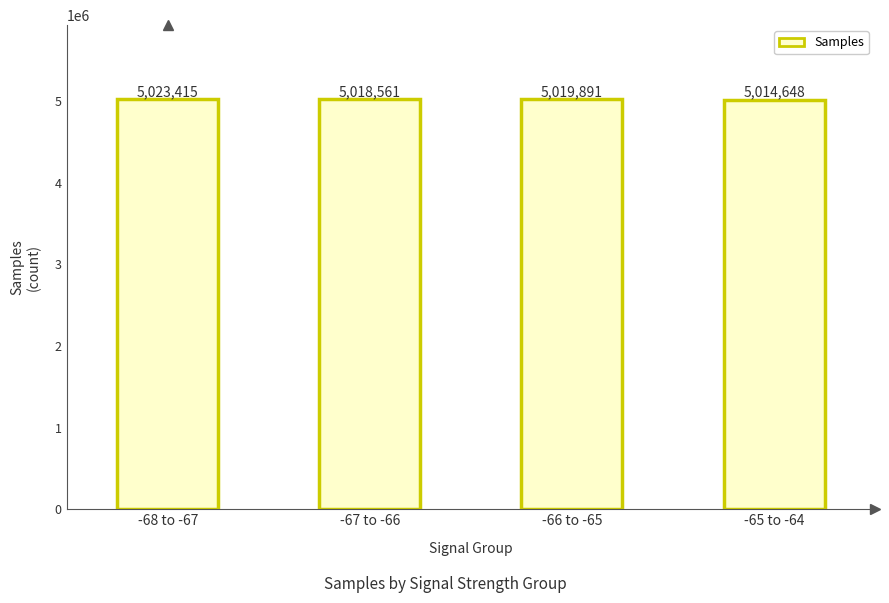

True or false: the data shows 6577658 at -68 to -67.

False